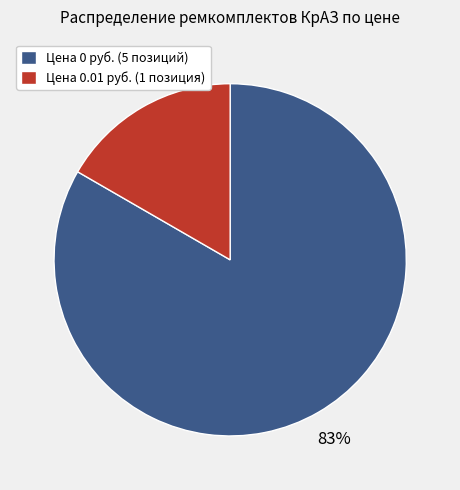

Which category has the smallest portion of the pie?

Цена 0.01 руб. (1 позиция)